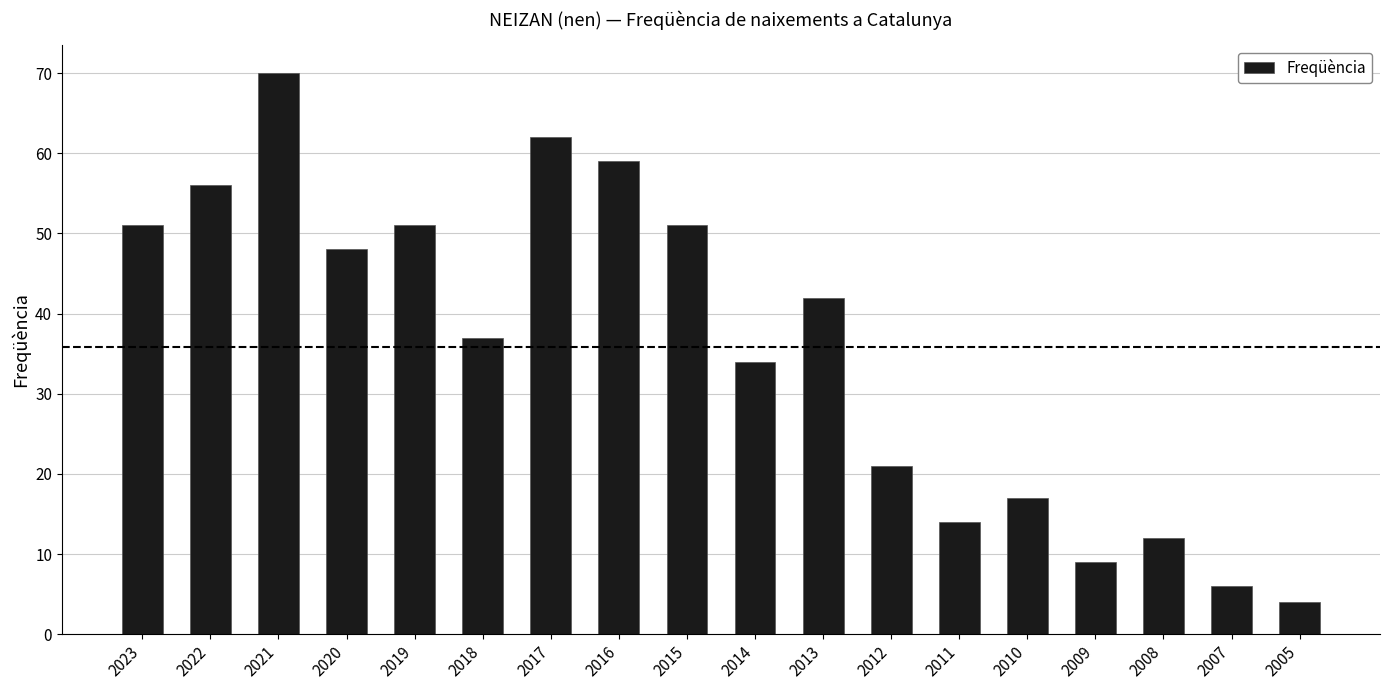

Reading left to right, list all the values displayed in this chart.

51	56	70	48	51	37	62	59	51	34	42	21	14	17	9	12	6	4